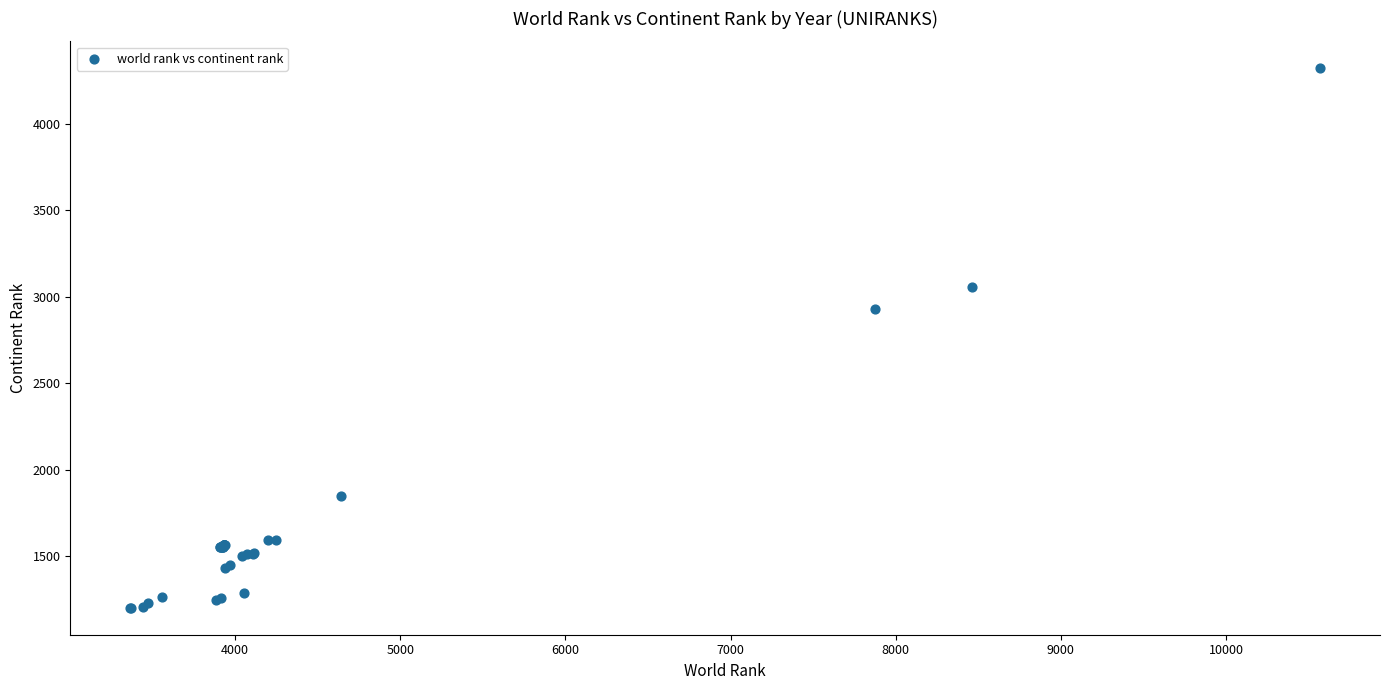

What Y value in the scatter plot is closest to 2760?

2927